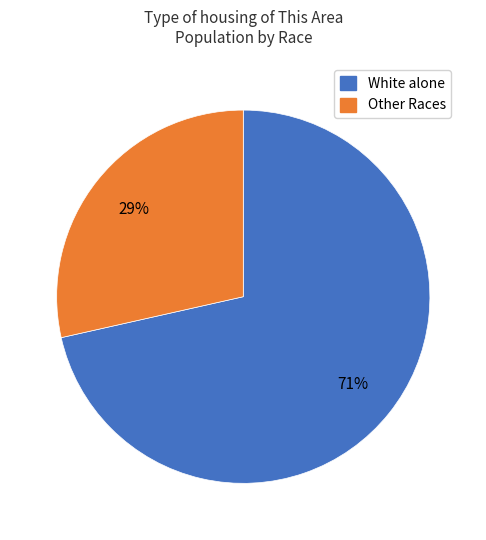

To the nearest percent, what is the average slice percentage?

50%